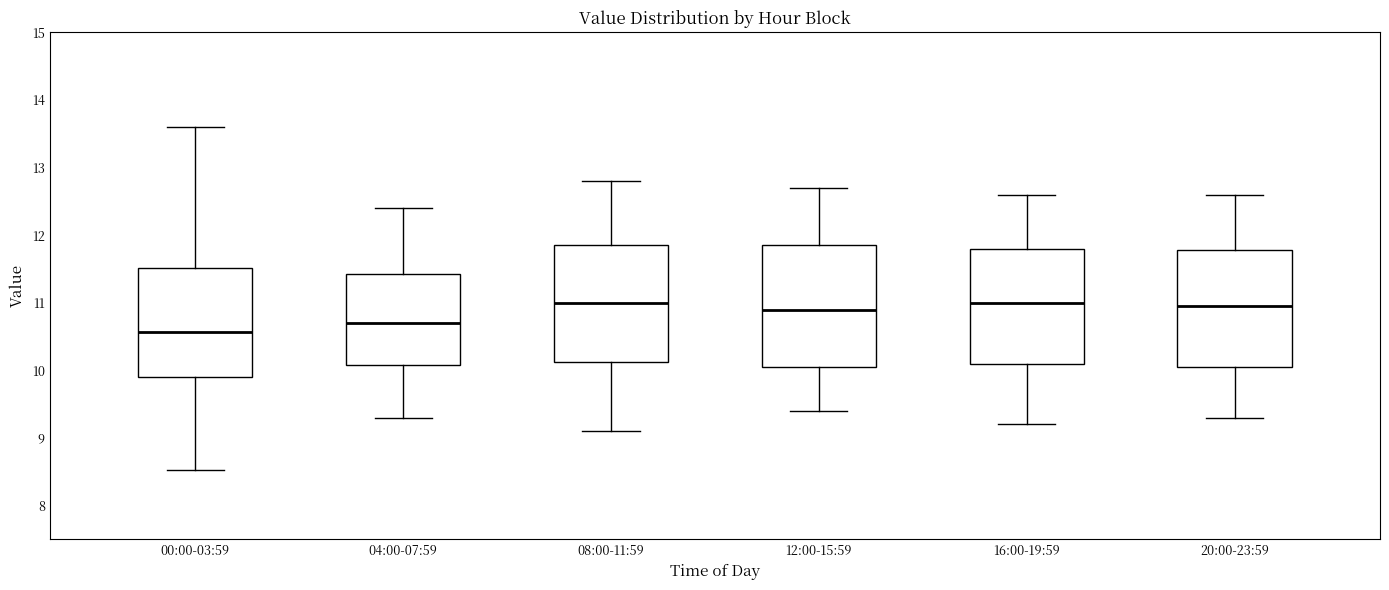

Which box's median line is the lowest?

00:00-03:59